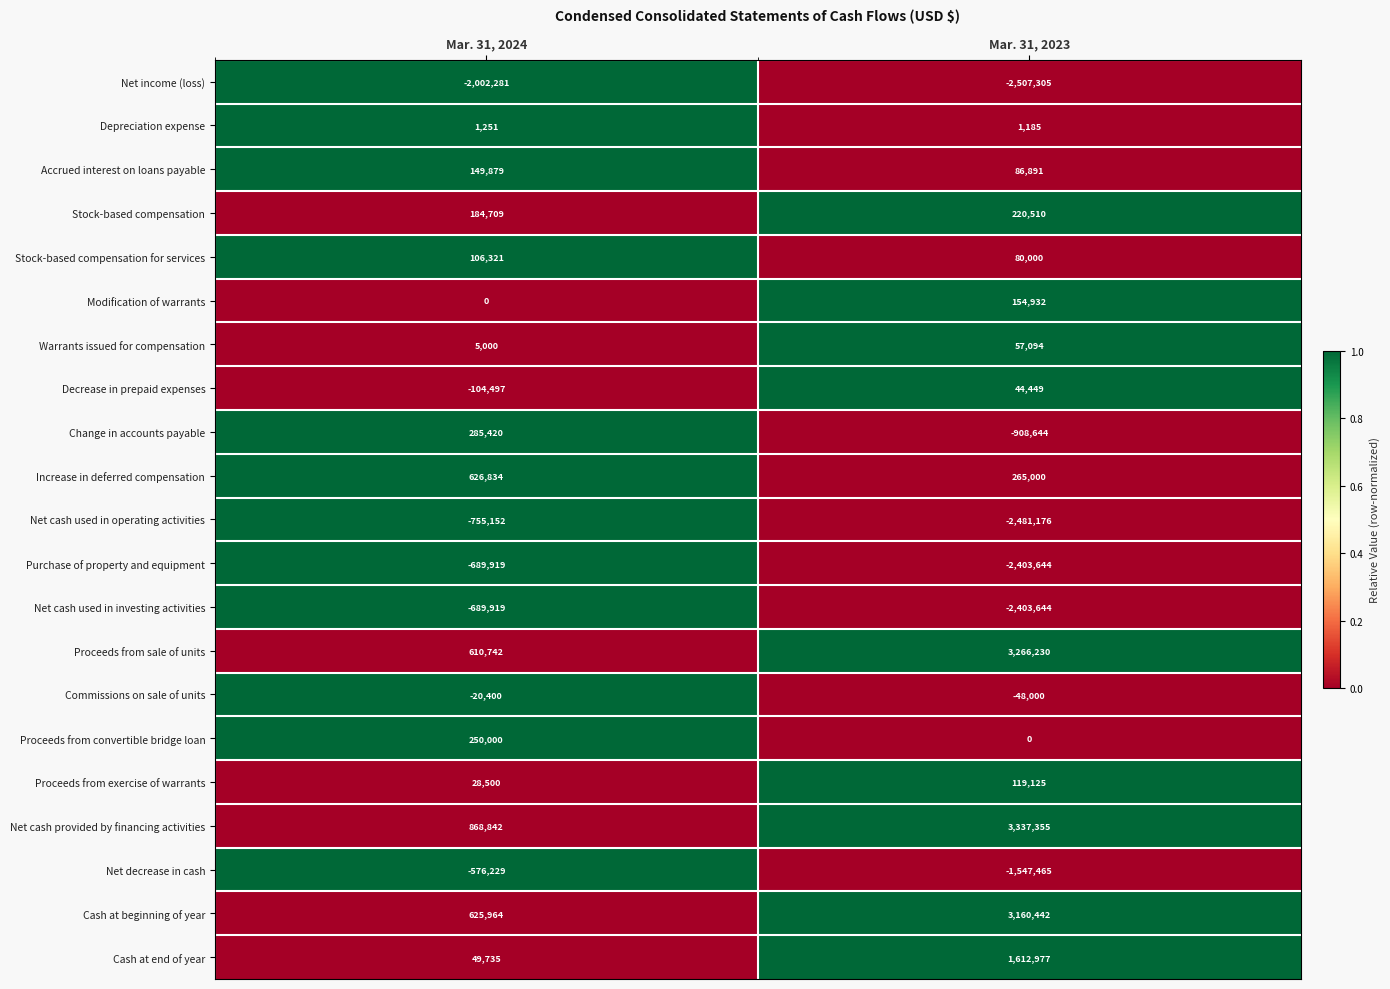

Is it true that Stock-based compensation for services equals 80000 at Mar. 31, 2023?

True